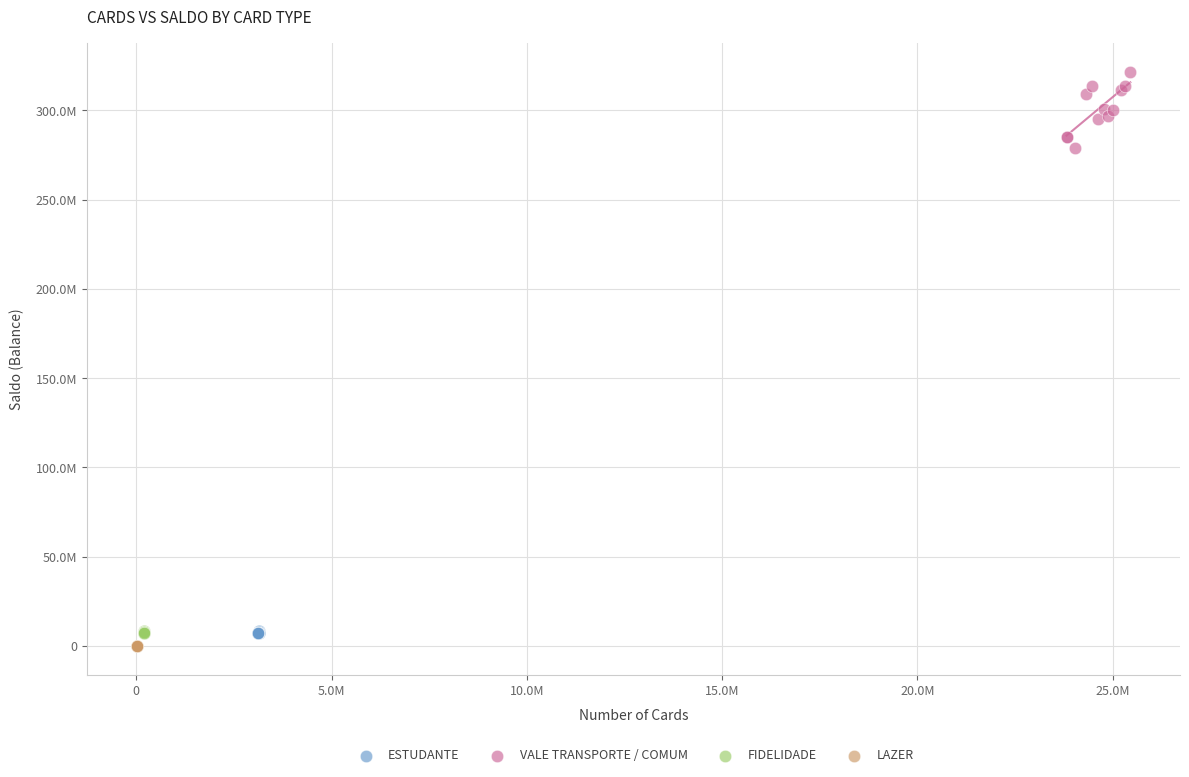

Which series contains the highest Y value?

VALE TRANSPORTE / COMUM